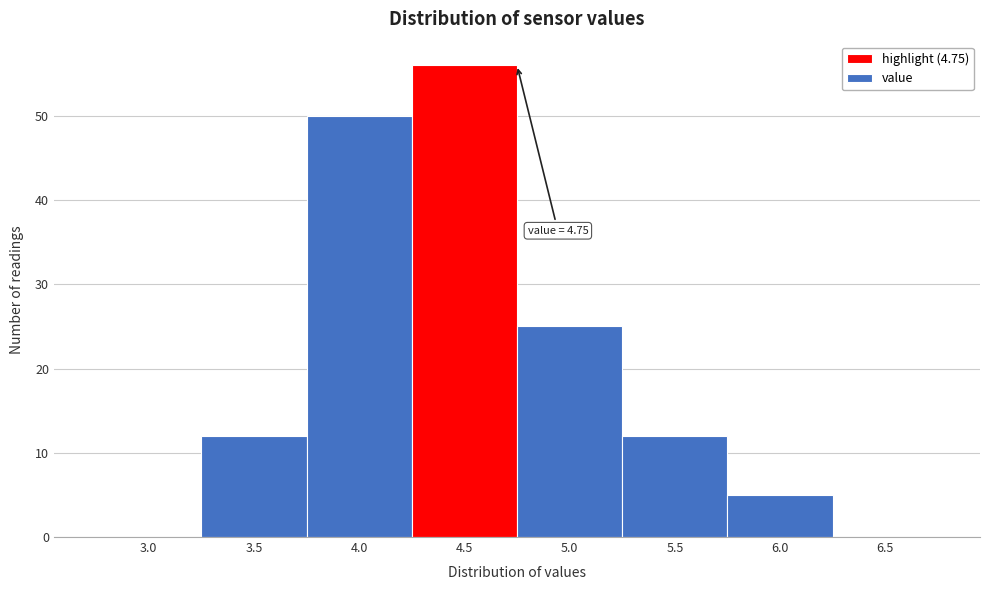

Reading left to right, list all the values displayed in this chart.

3.0=0	3.5=12	4.0=50	4.5=56	5.0=25	5.5=12	6.0=5	6.5=0